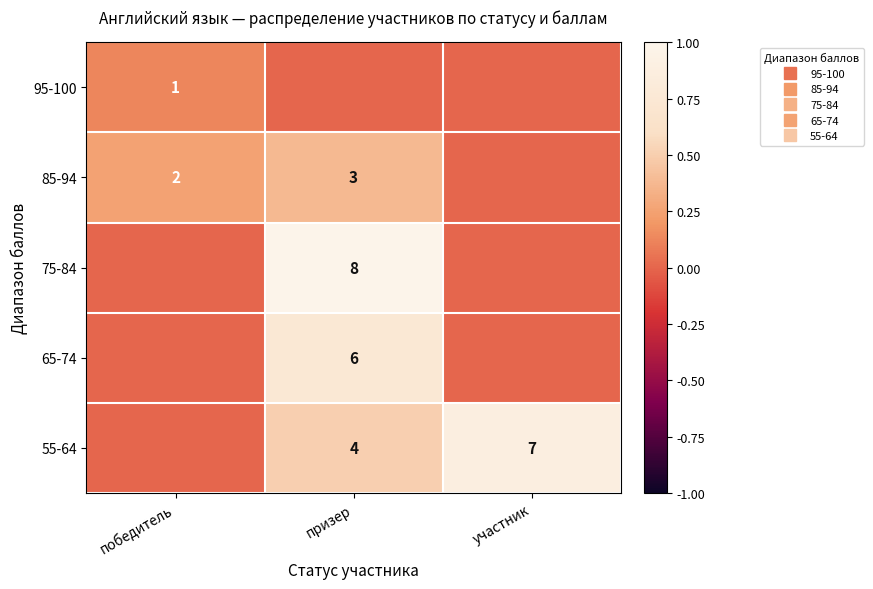

List the labels in order of 55-64 value, smallest first.

победитель, призер, участник